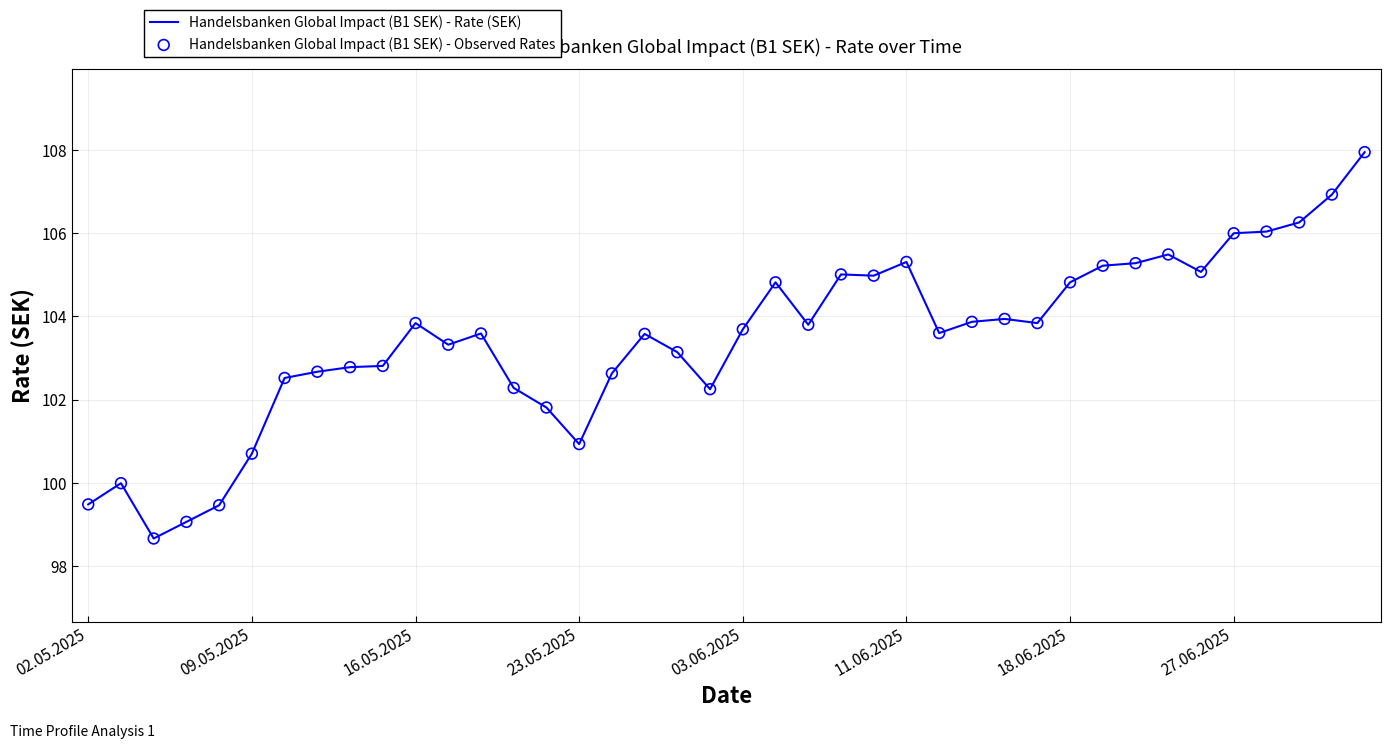

What is the greatest value displayed?

108.0